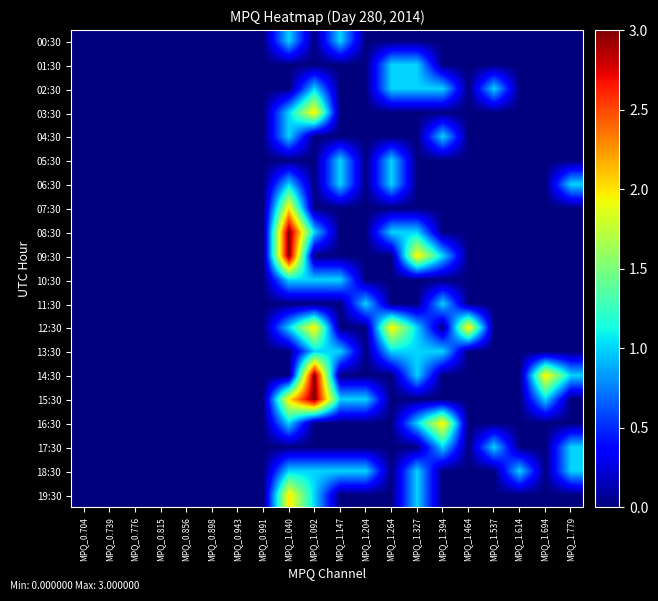

What is the greatest value displayed?

3